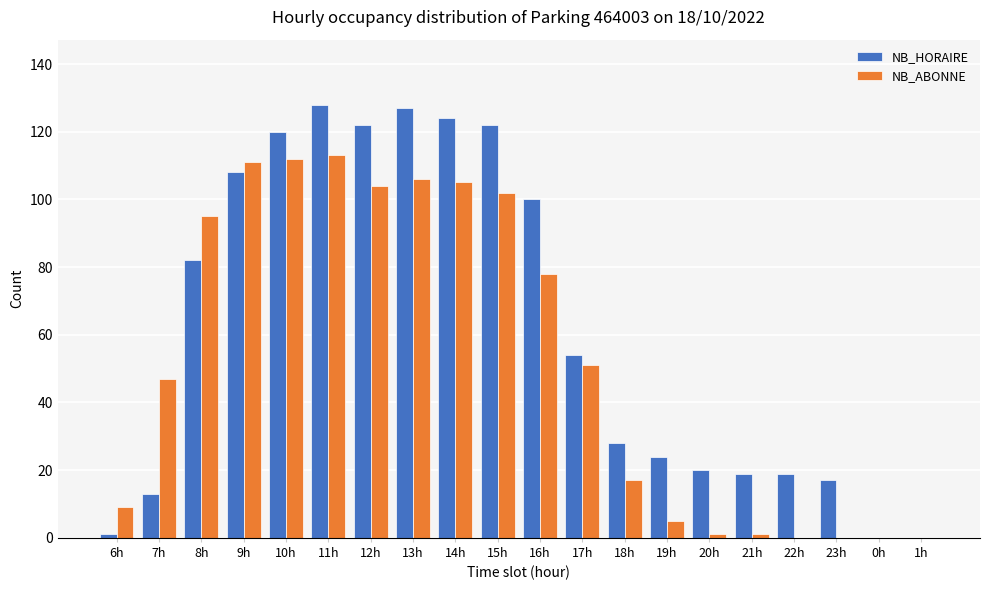

How many categories are shown in the chart?

20